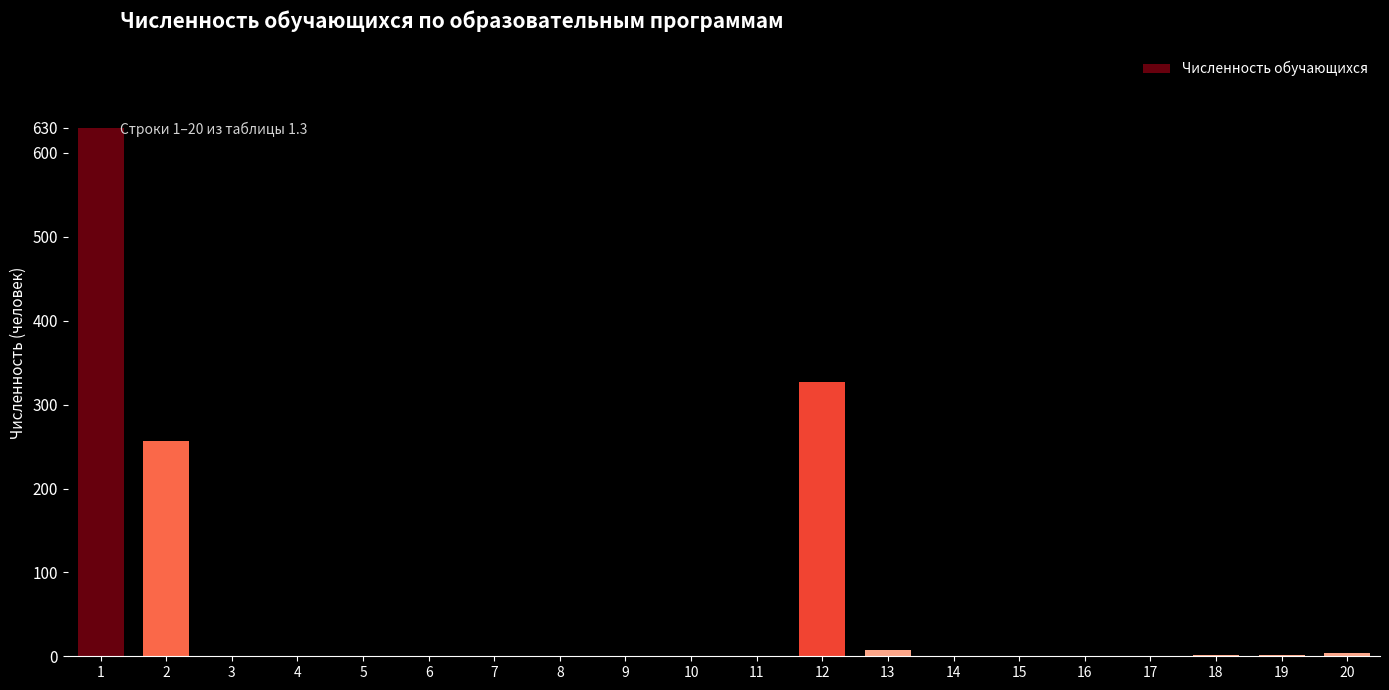

What is the sum of all values?

1228